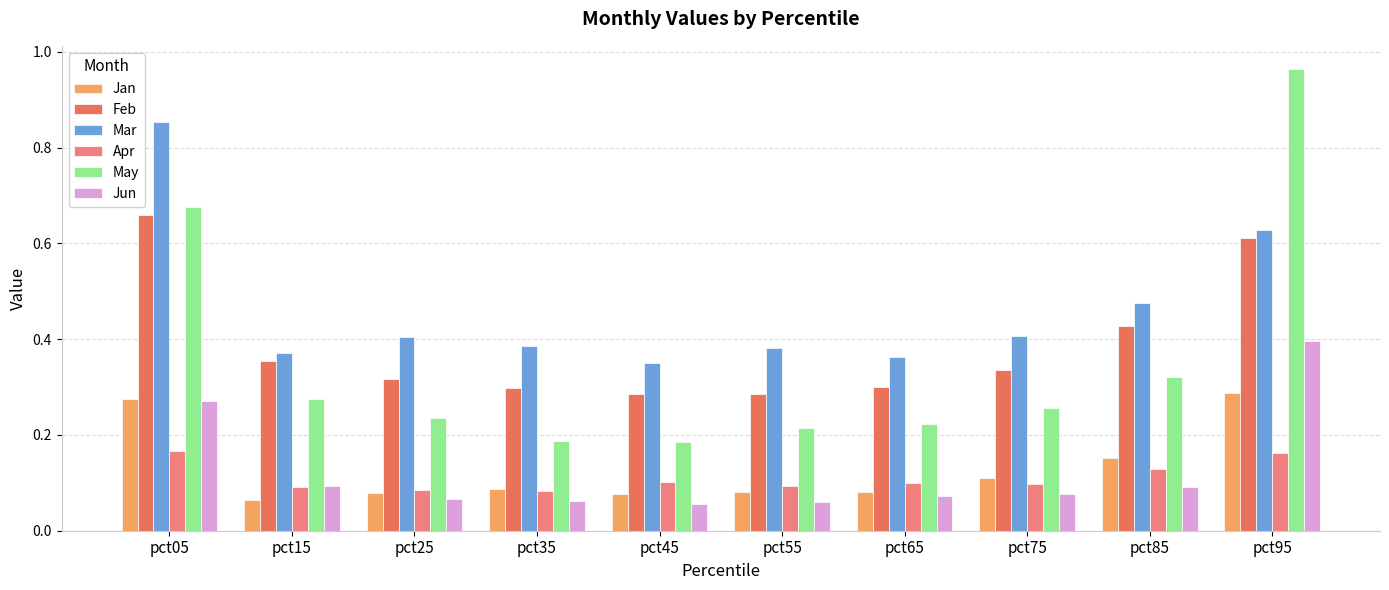

Rank the series by their maximum value, from highest to lowest.

May, Mar, Feb, Jun, Jan, Apr